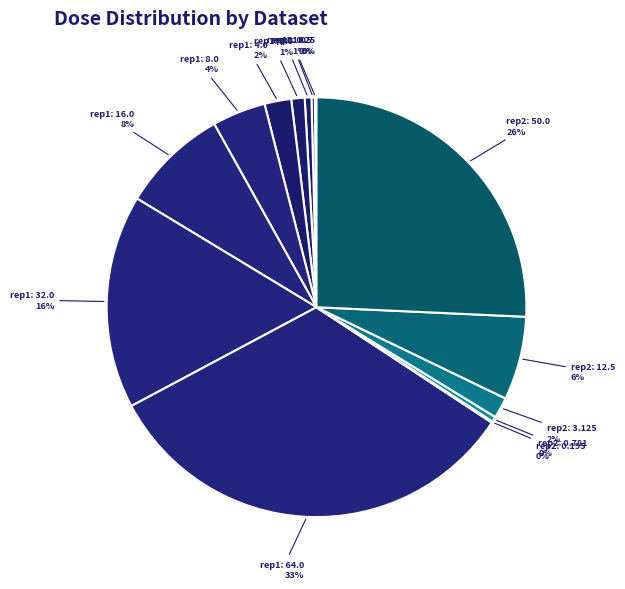

To the nearest percent, what percentage of the pie is rep1: 64.0?

33%